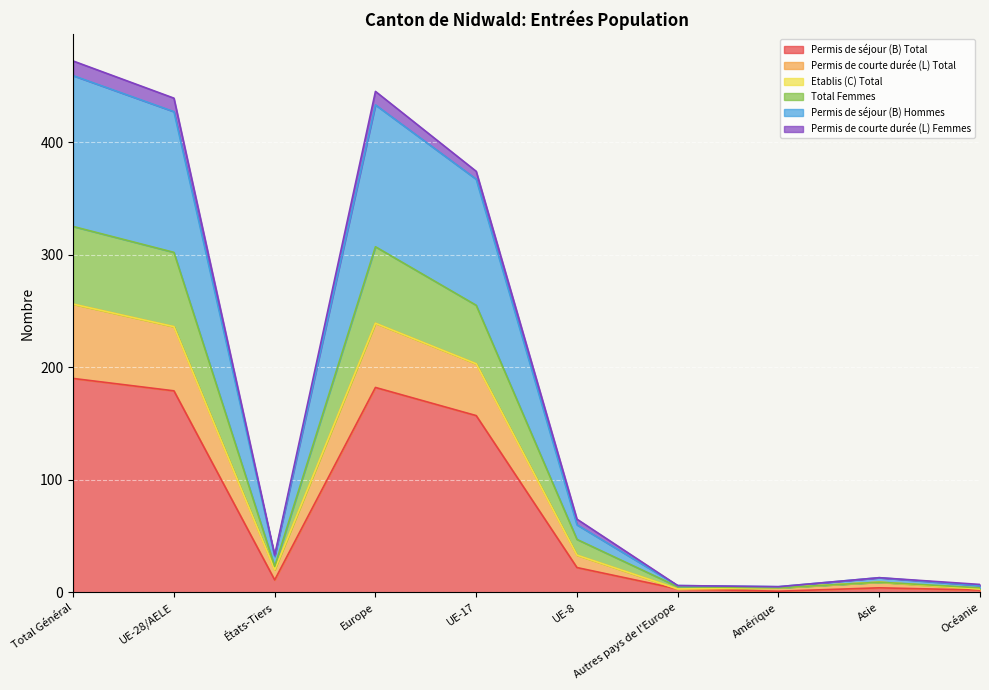

How many values in the Total Femmes series exceed 47?

4